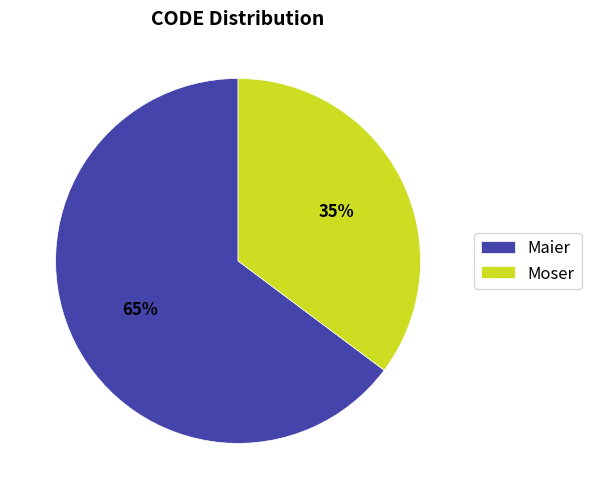

Count the number of slices in the pie.

2